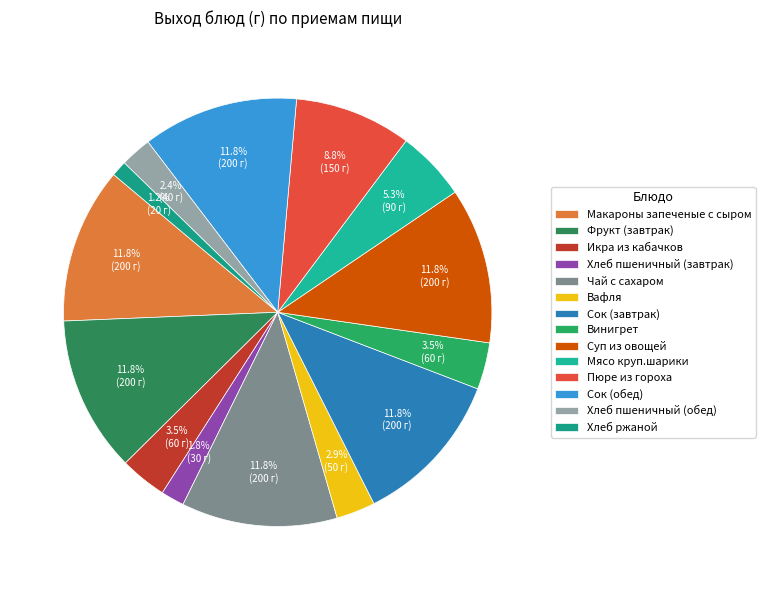

Which category has the smallest portion of the pie?

Хлеб ржаной